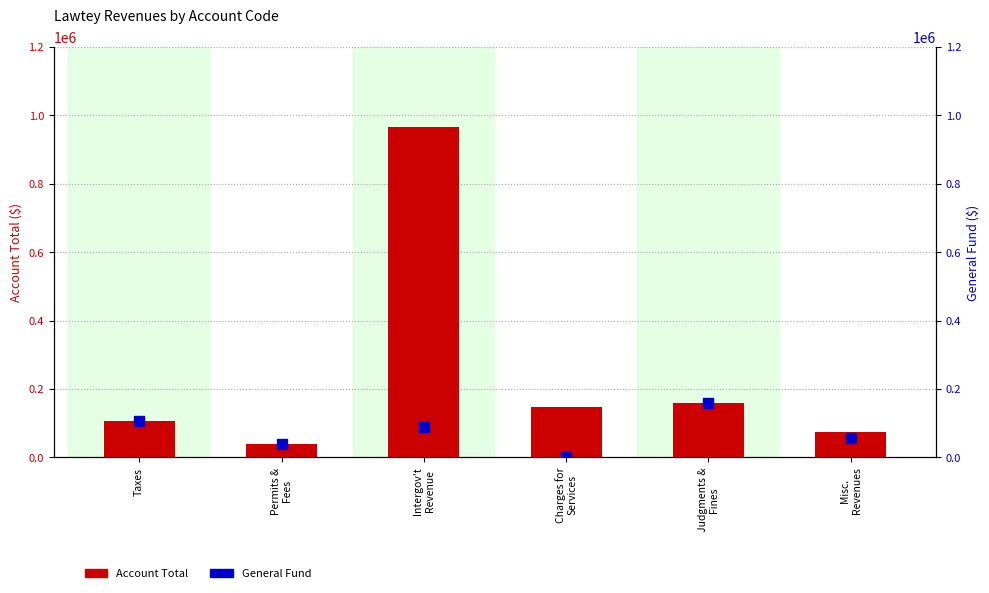

Which series has the largest total across all categories?

Account Total